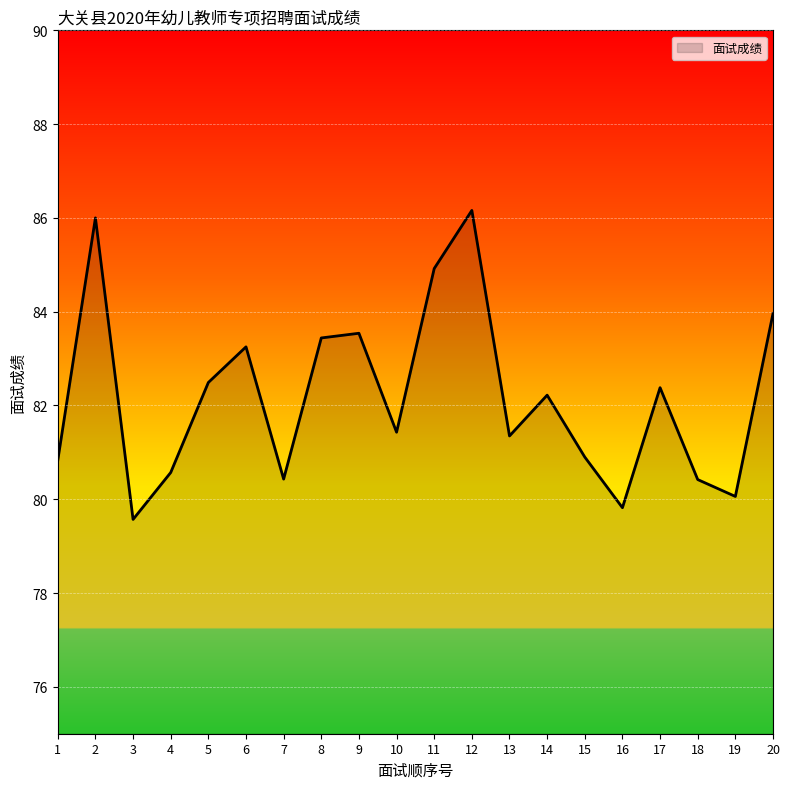

What is the greatest value displayed?

86.2